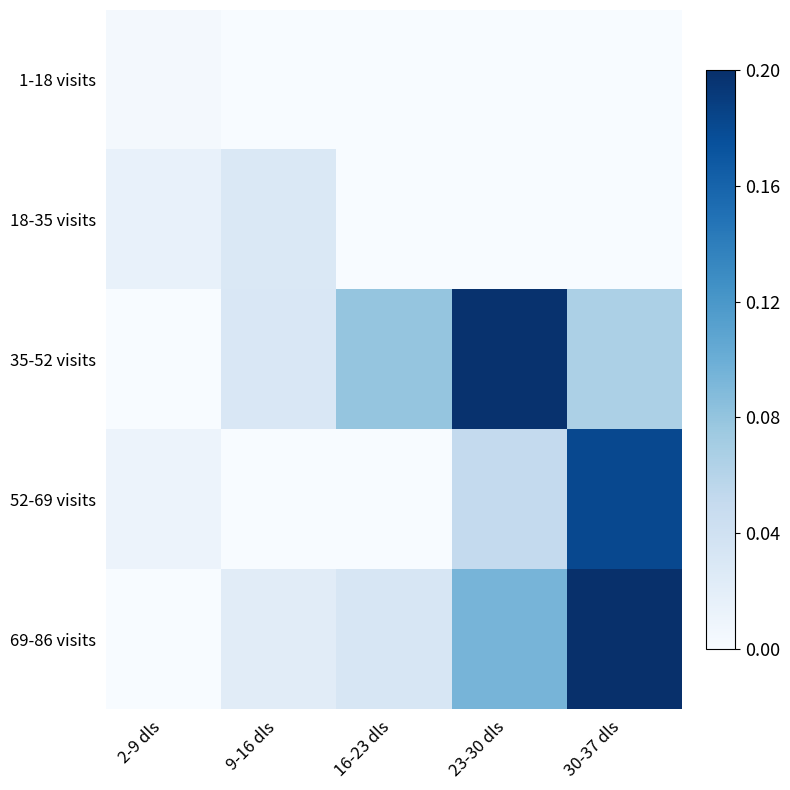

What is the difference between the maximum and minimum values in the 35-52 visits series?

0.2